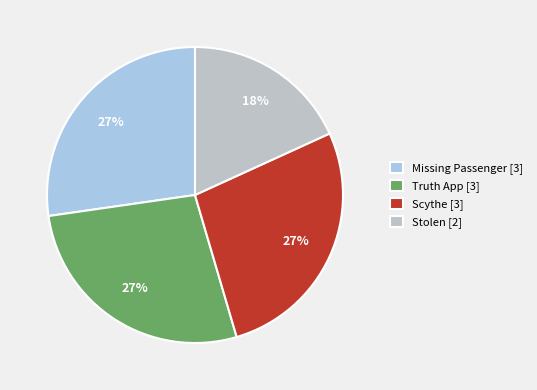

True or false: Scythe accounts for 21% of the total.

False